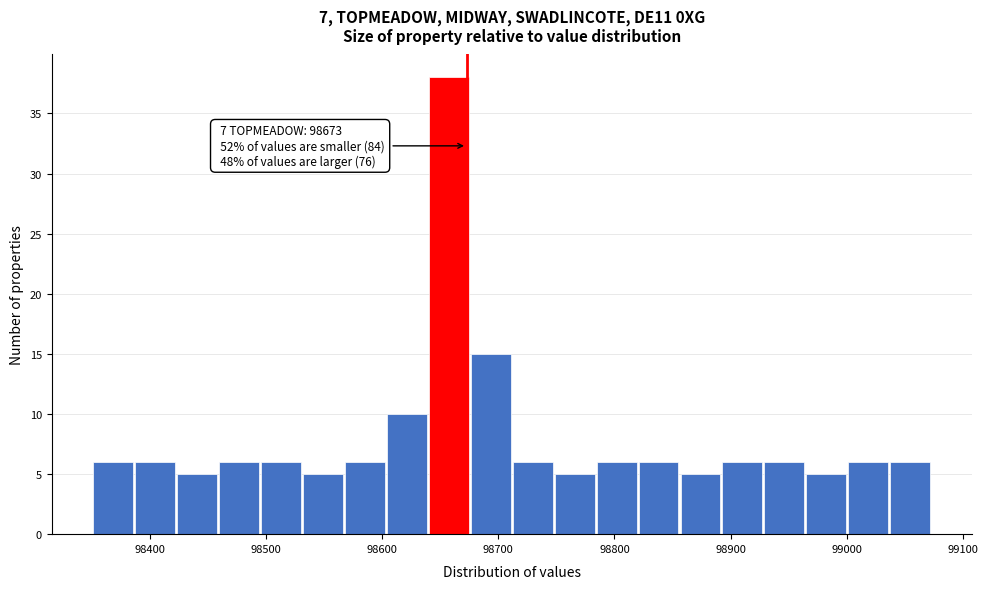

Read against the x-axis, roughly where is the centre of the tallest bar?

98660